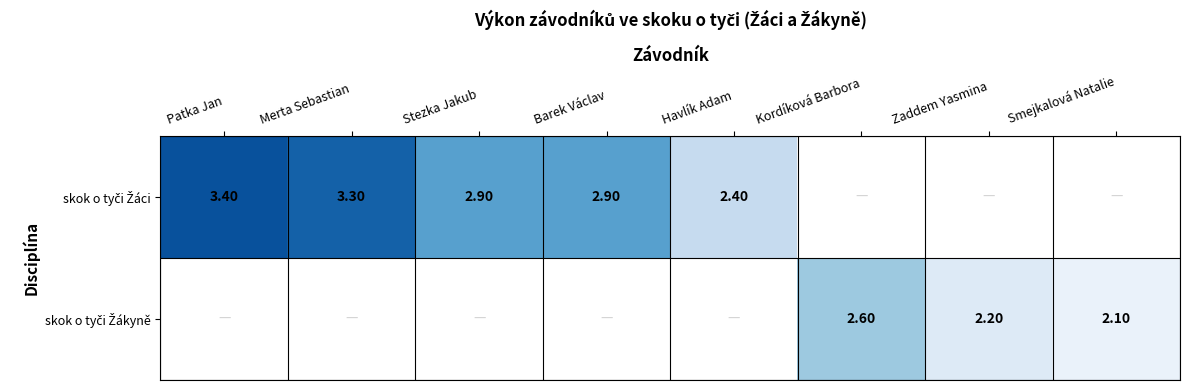

Which series changed the most between Merta Sebastian and Kordíková Barbora?

skok o tyči Žáci